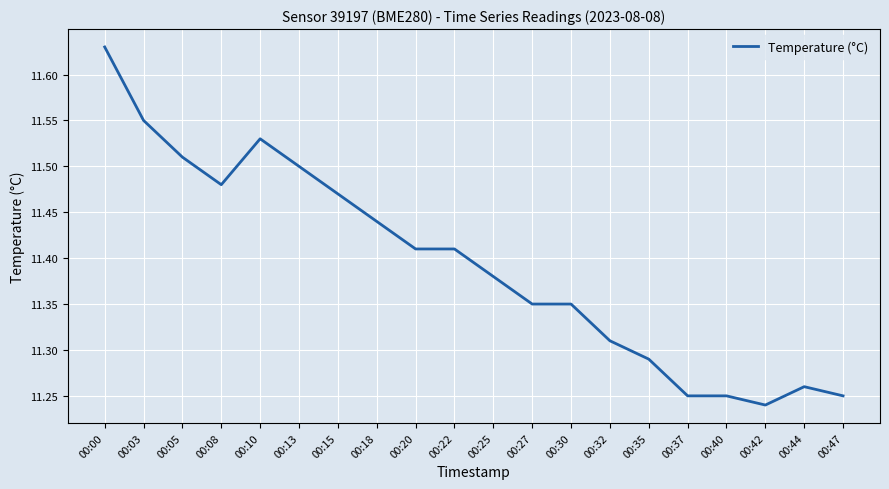

Is it true that the value at 00:15 is 11.5?

True